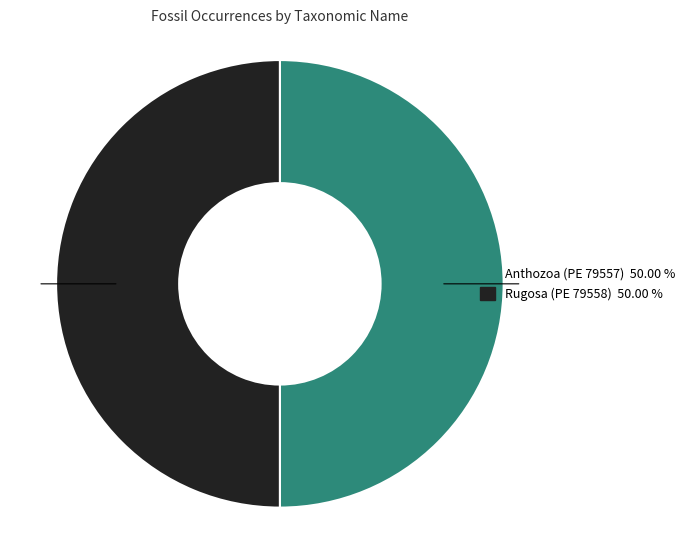

Do Anthozoa (PE 79557) 50.00 % and Rugosa (PE 79558) 50.00 % together represent more than half of the pie?

Yes